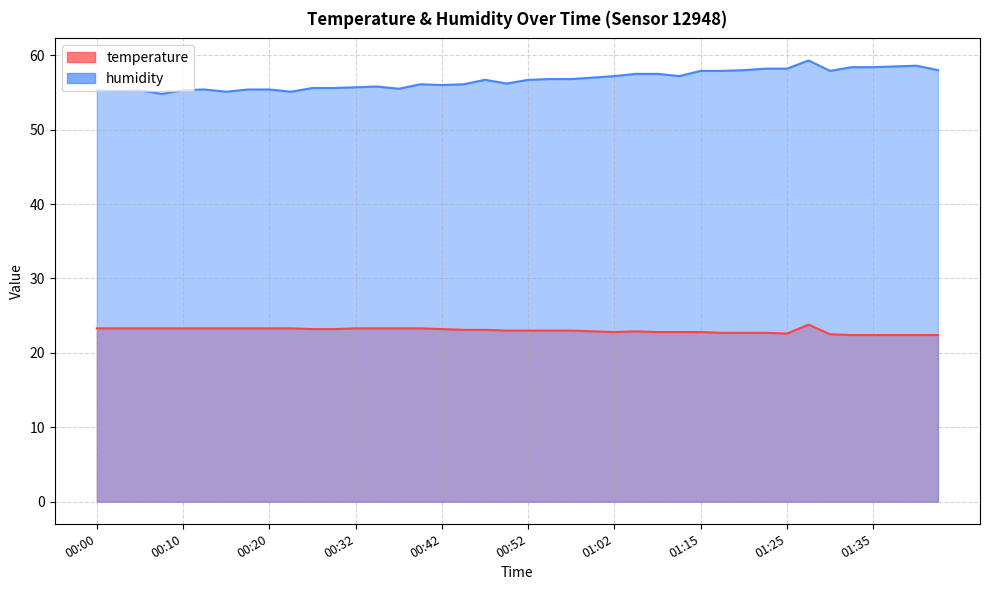

At which label is temperature closest to 23?

00:49